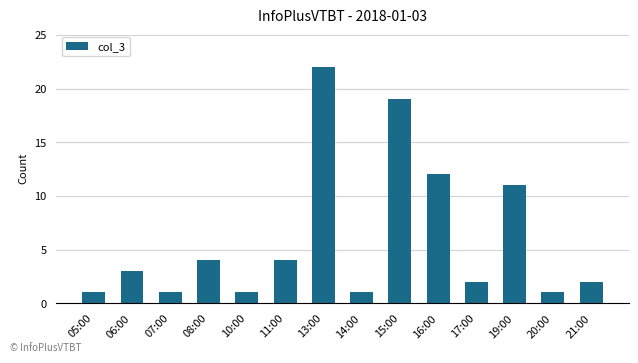

Count the number of data series in this chart.

1